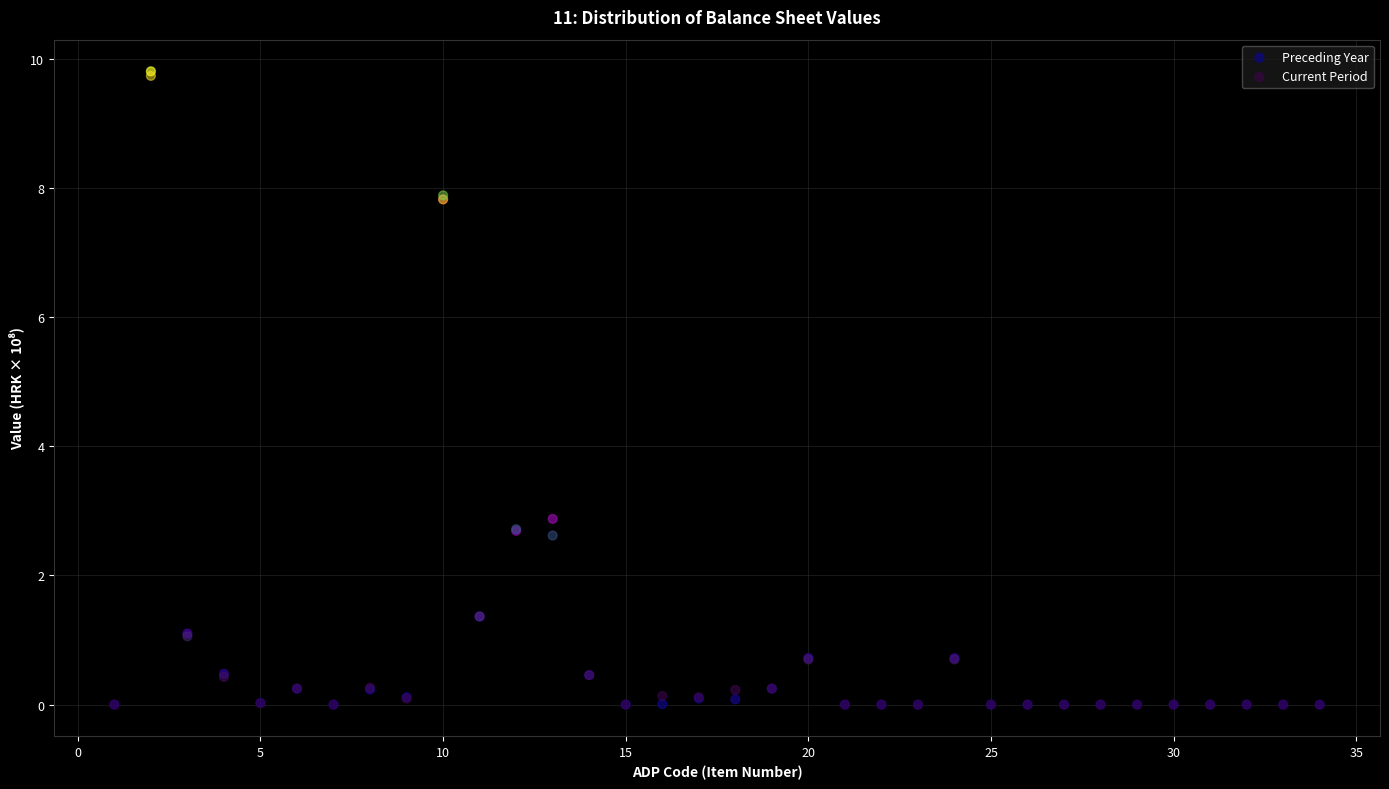

Which series has the widest spread of Y values?

Preceding Year